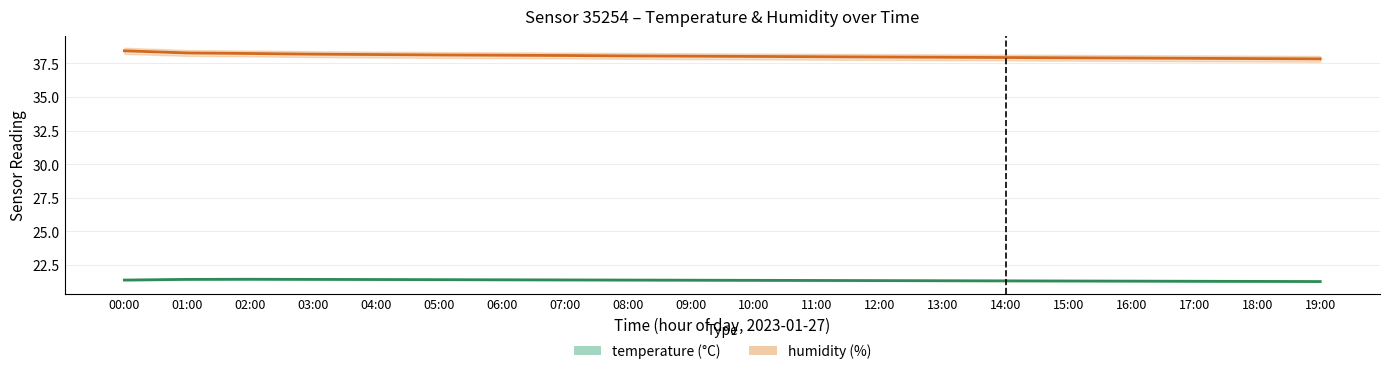

Which series has the largest total across all categories?

humidity